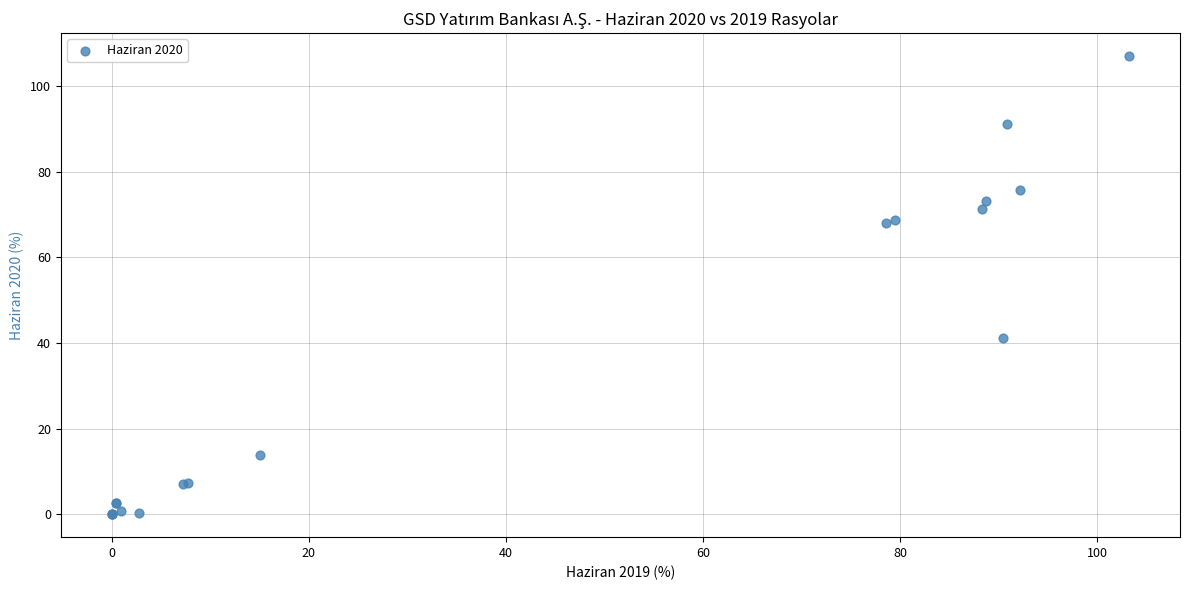

What Y value in the scatter plot is closest to 53?

41.1